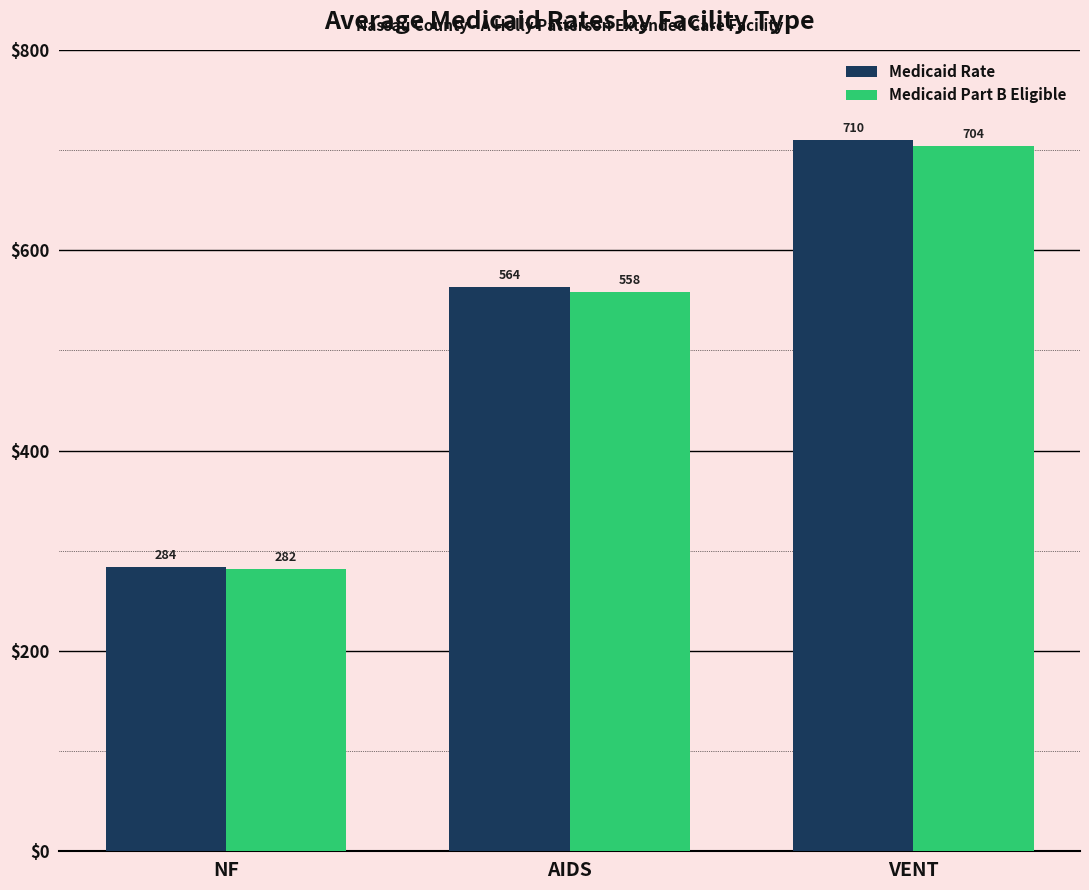

Which label corresponds to the smallest value in the chart?

NF